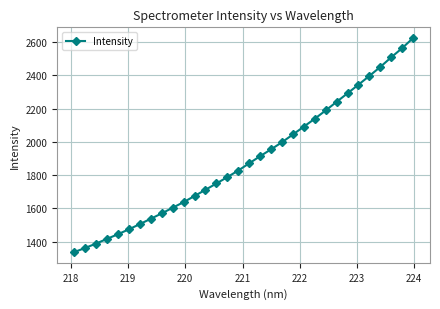

What is the value of the 13th point from the left?

1712.3